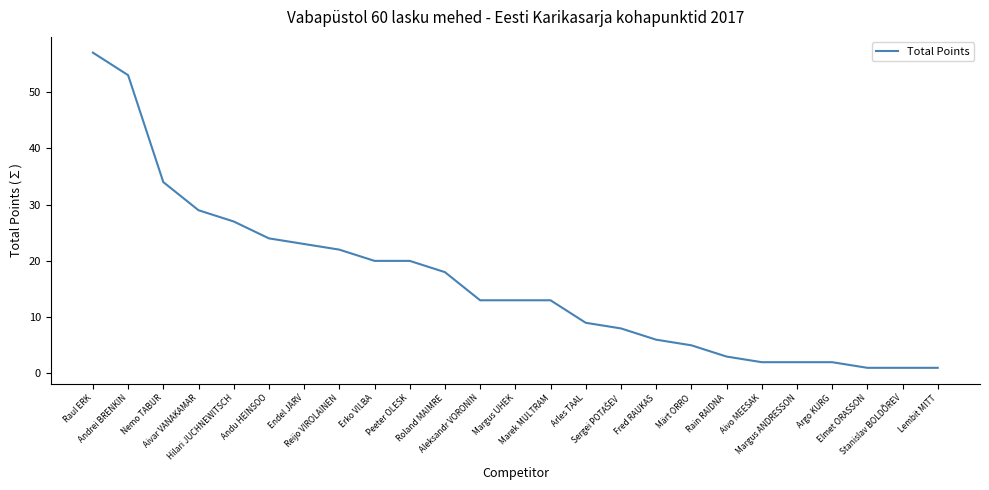

What is the greatest value displayed?

57